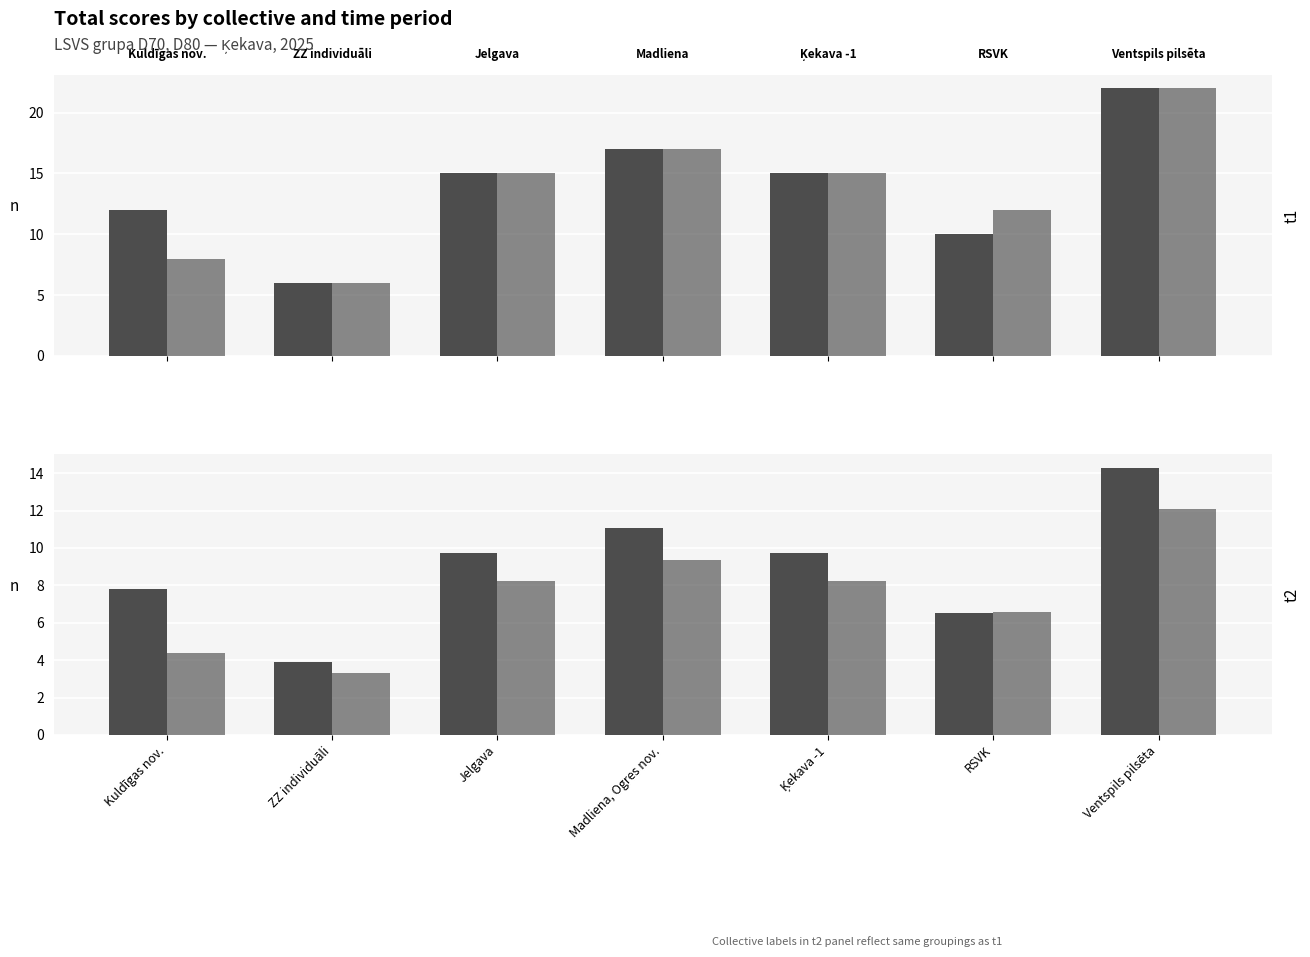

Is it true that t2 equals 15.9 at Ventspils pilsēta?

False